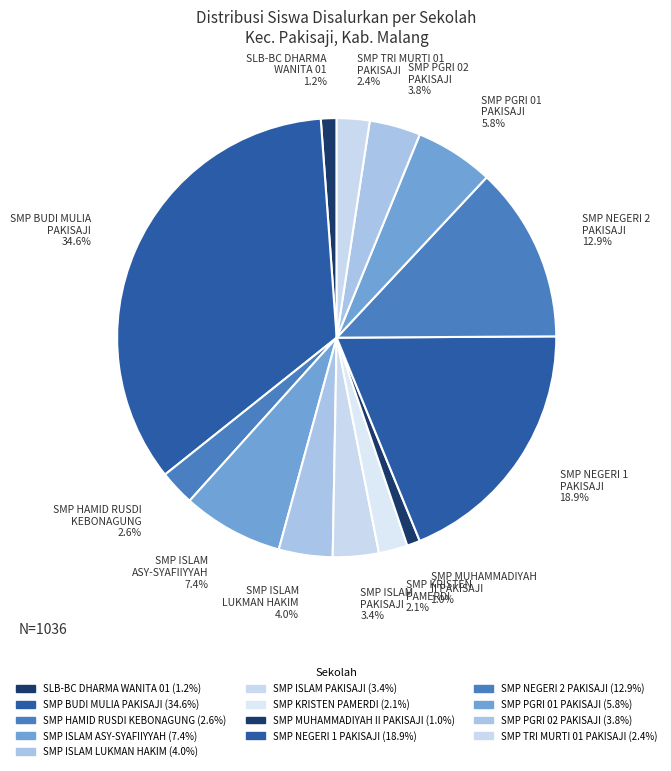

Which category has the smallest portion of the pie?

SMP MUHAMMADIYAH II PAKISAJI